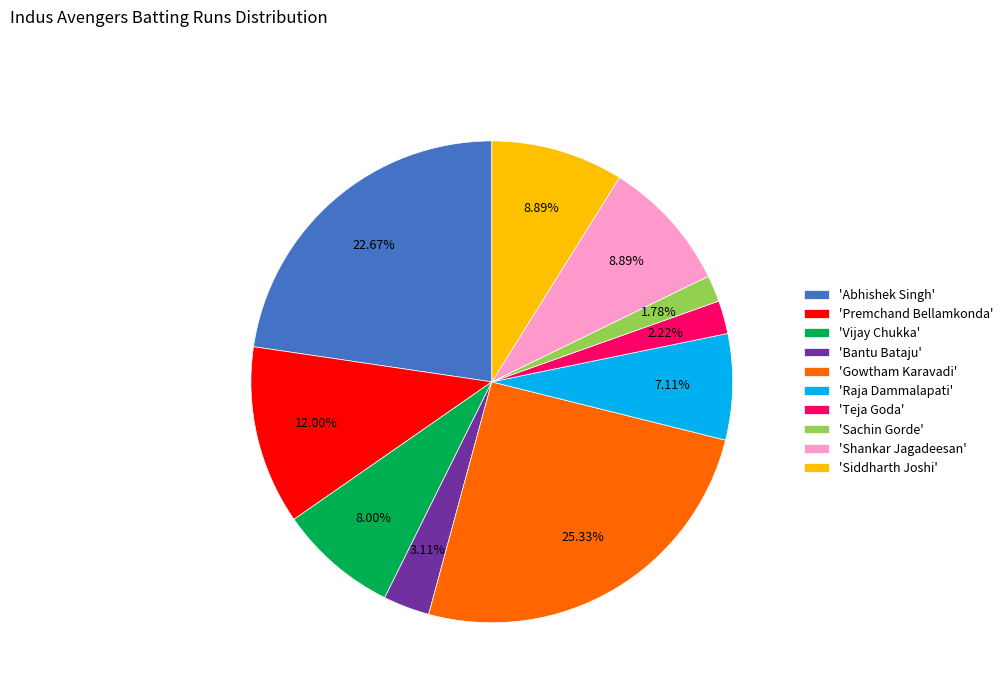

Which category has the biggest portion of the pie?

'Gowtham Karavadi'